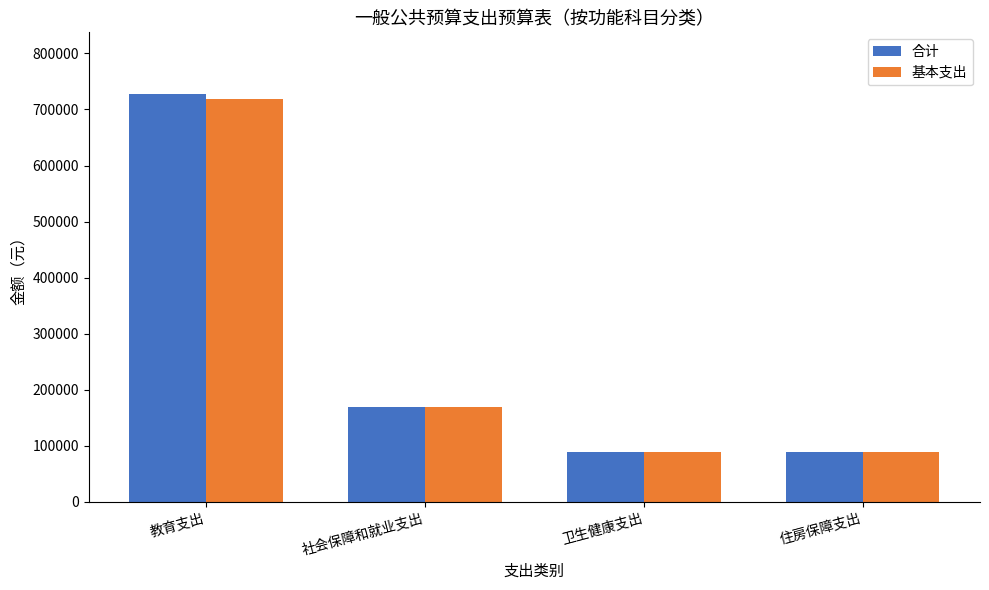

Rank the series at 教育支出 from highest to lowest value.

合计, 基本支出